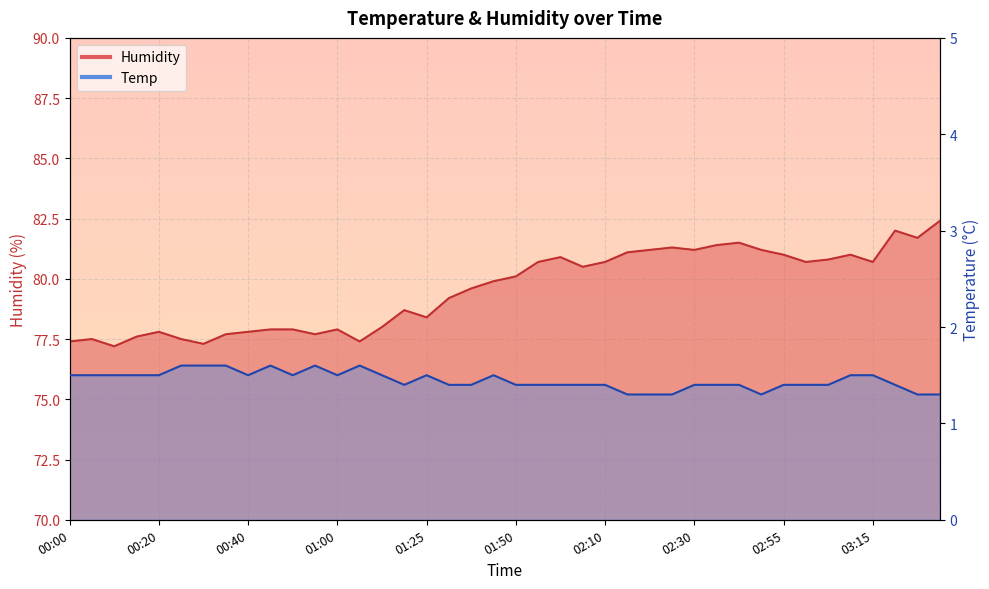

True or false: Temp and Humidity intersect in this chart.

False